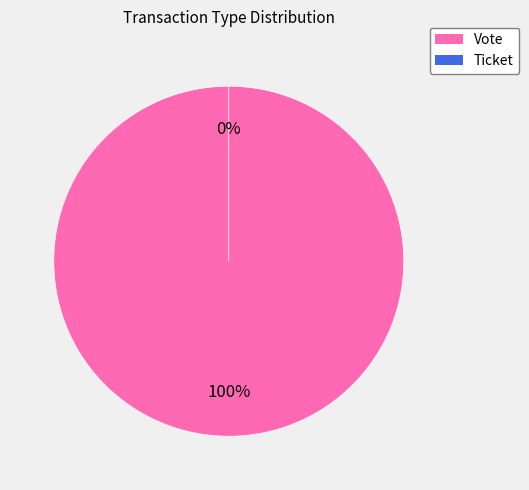

True or false: Vote accounts for 100% of the total.

True